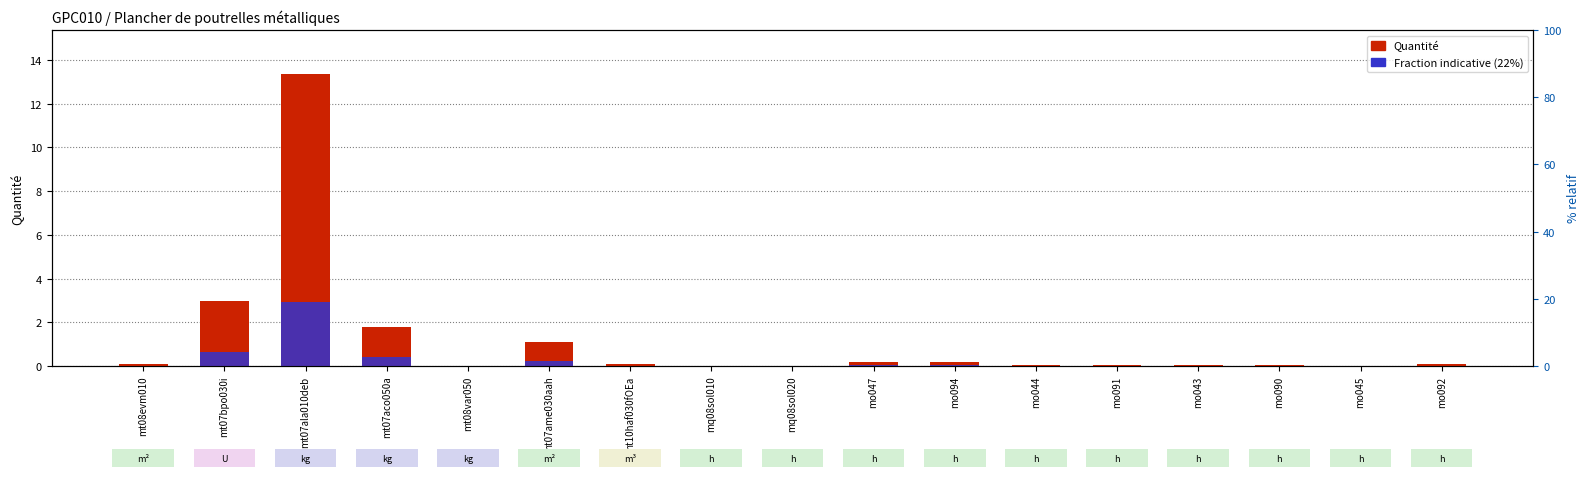

List the series in order of their peak value, highest first.

Quantité, Fraction indicative (22%)